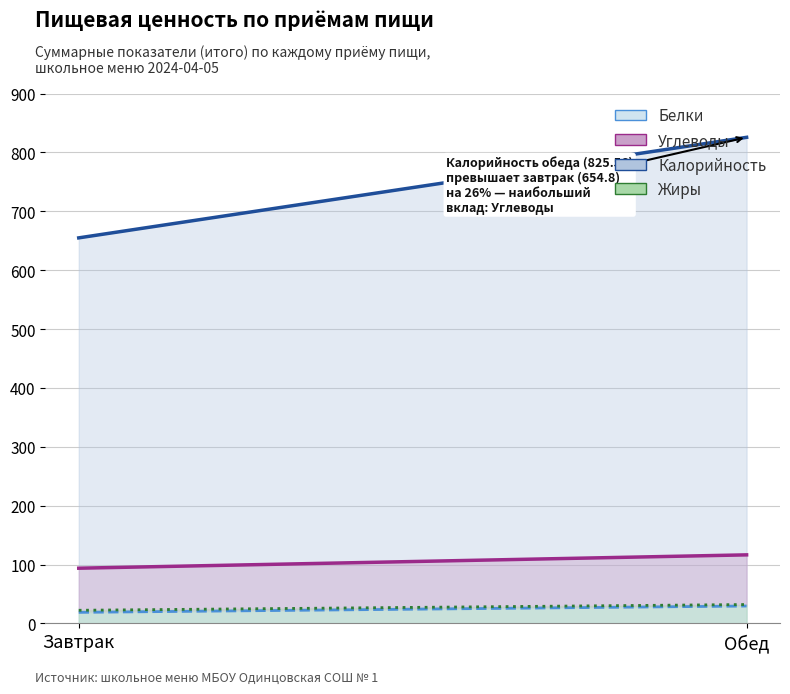

What position from the right is Обед?

1